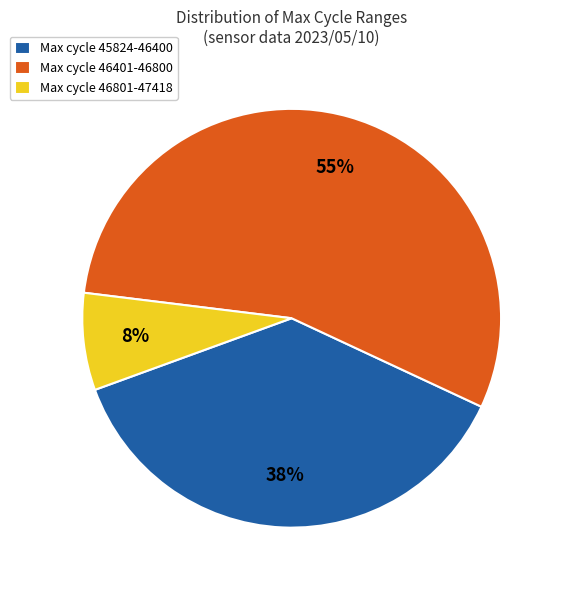

The Max cycle 45824-46400 slice represents 38% of the pie. True or false?

True